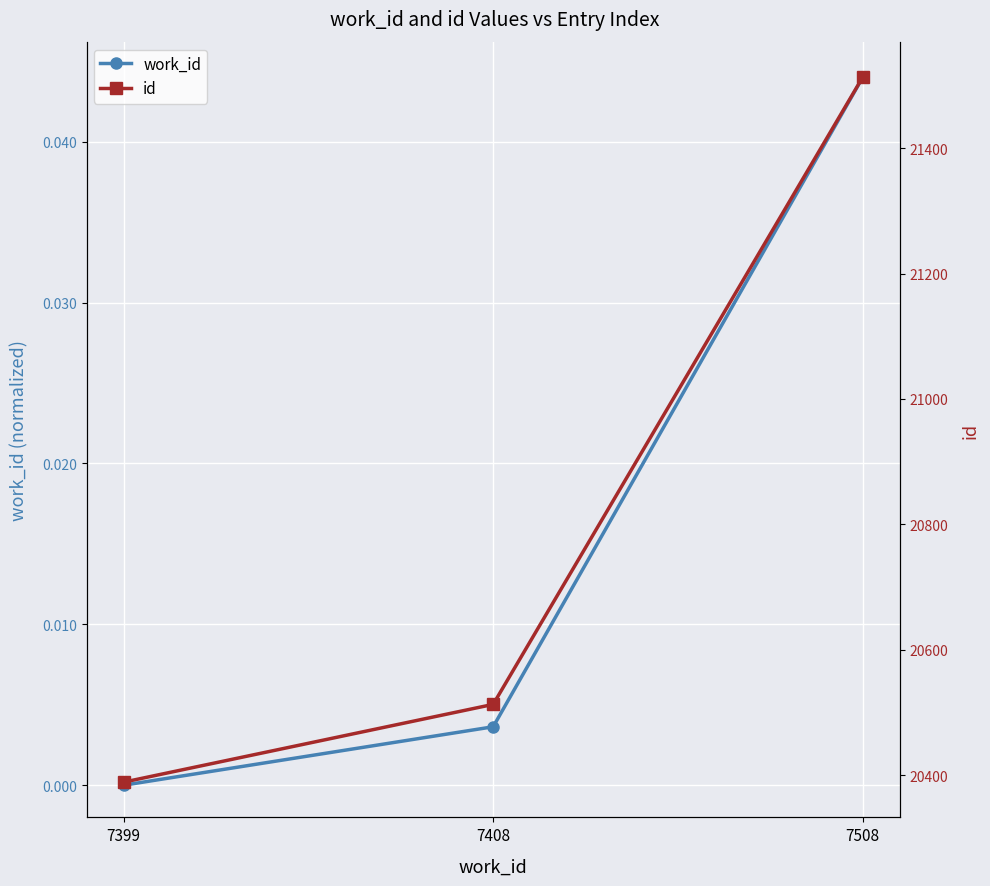

At which label is id closest to 20951?

7408